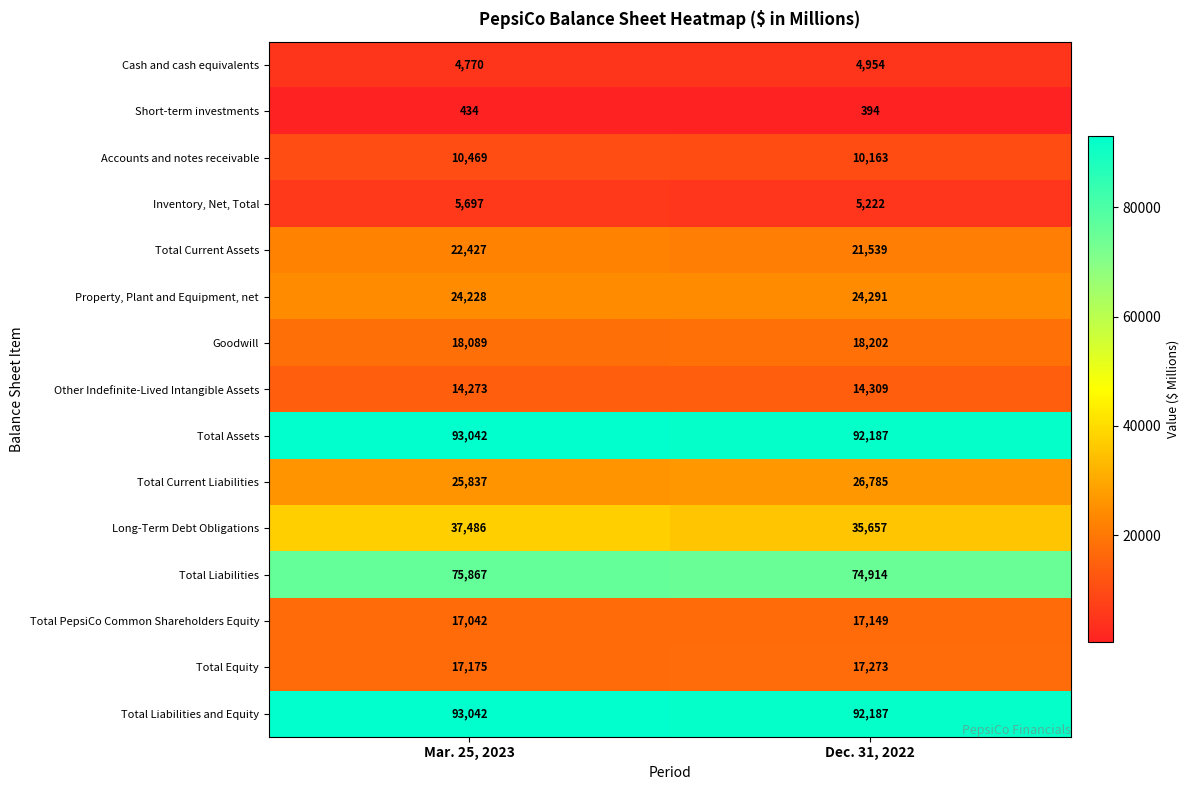

At which label does Short-term investments reach its peak?

Mar. 25, 2023